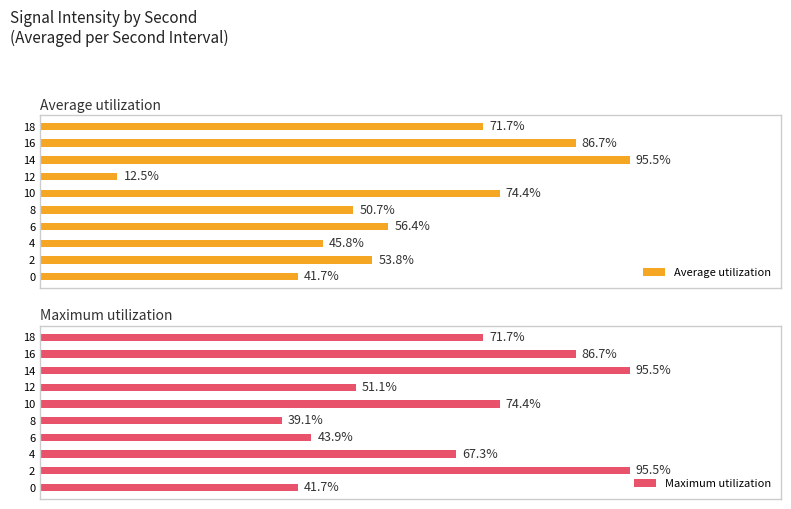

List the labels in order of Average utilization value, largest first.

14, 16, 10, 18, 6, 2, 8, 4, 0, 12